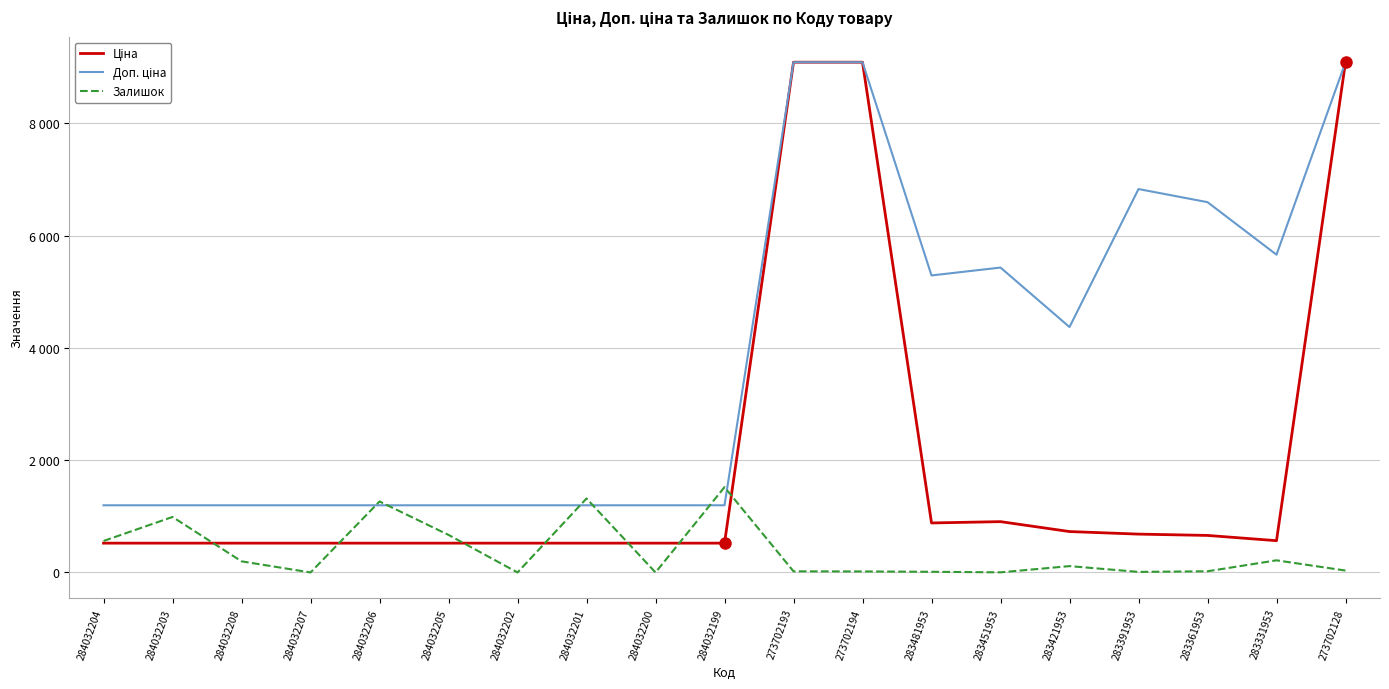

Which series ends up on top after the final intersection of Залишок and Доп. ціна?

Доп. ціна